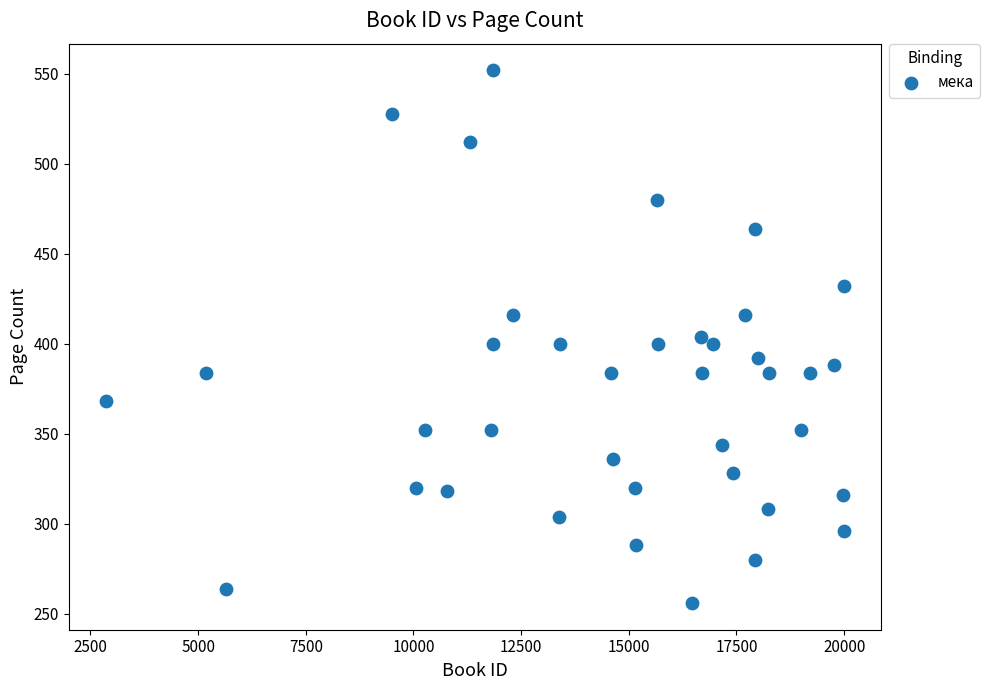

What is the range of X values (max minus min)?

17144